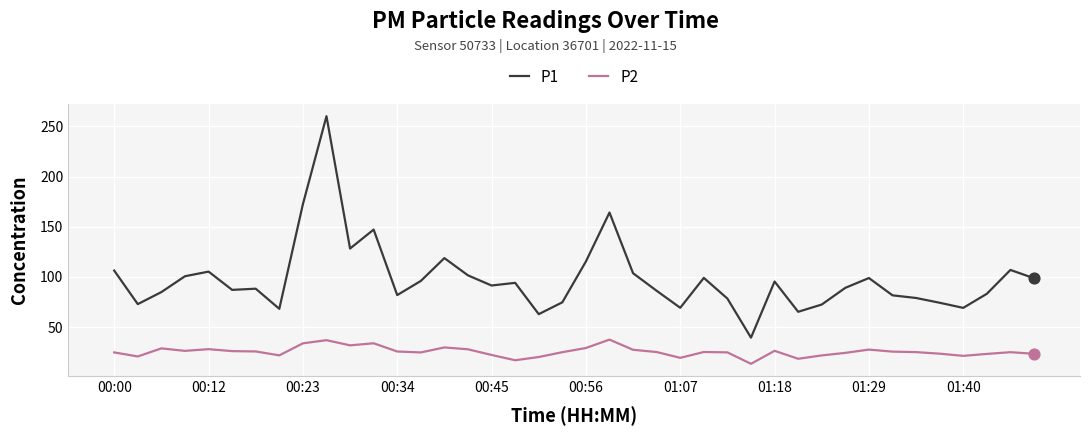

At how many categories does at least one series exceed 185?

1